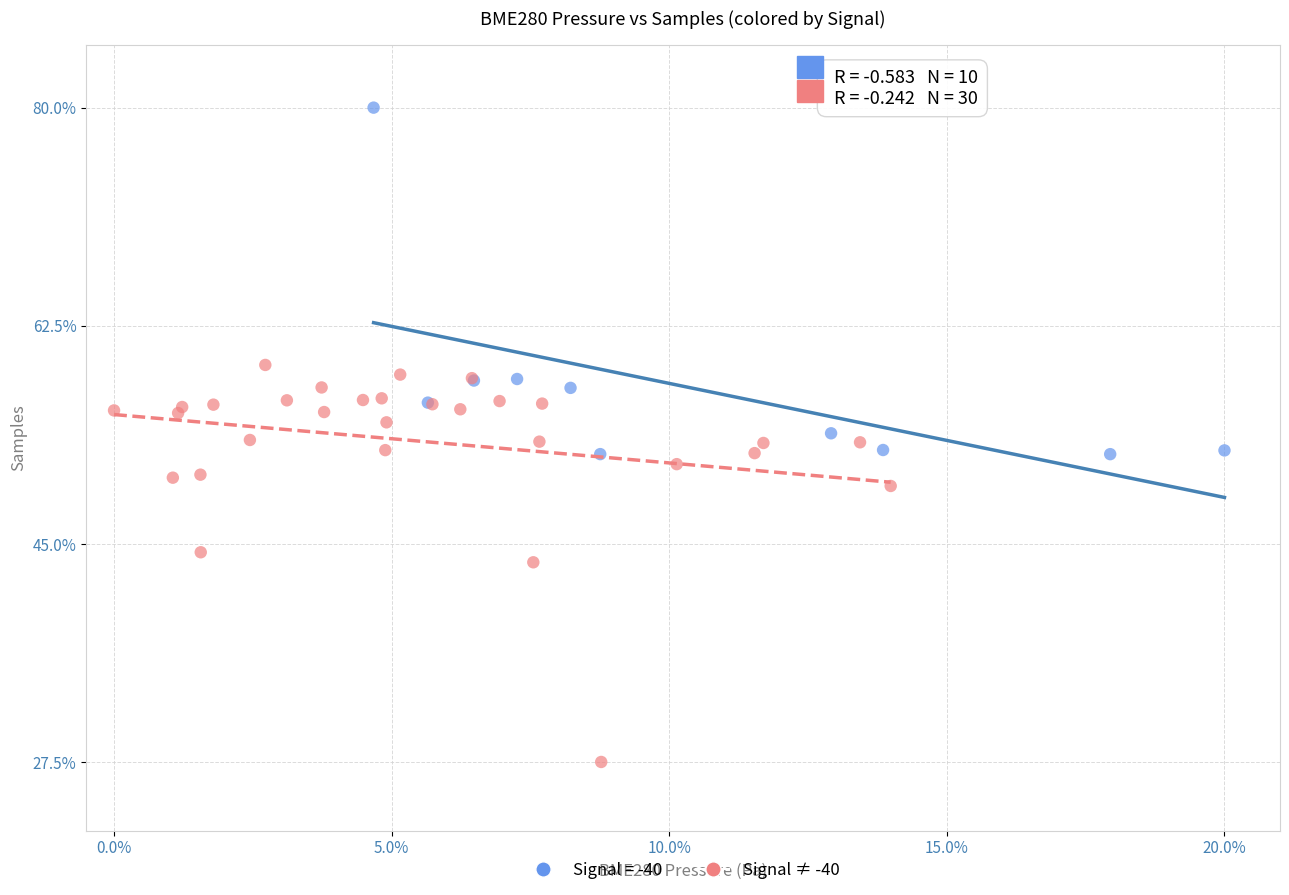

Which series contains the highest Y value?

Signal = -40